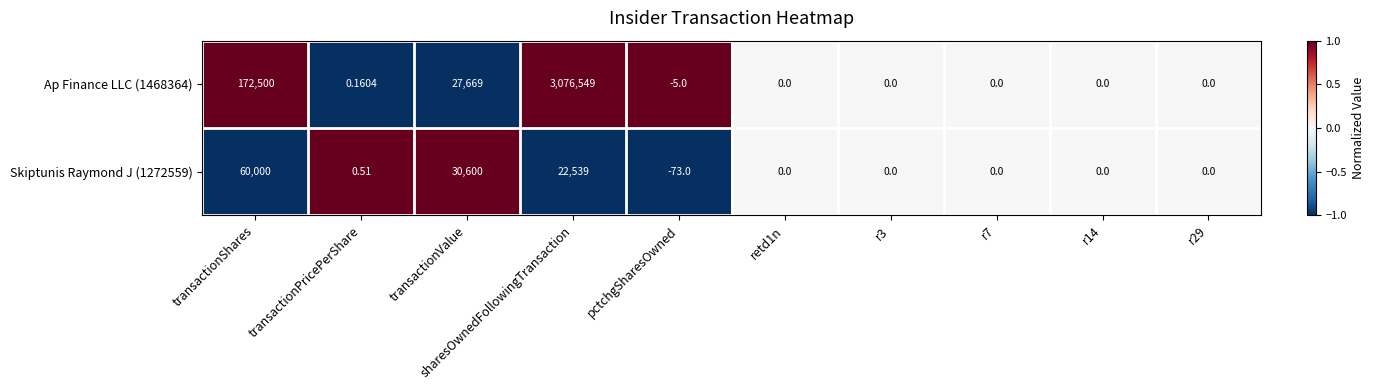

At which category does the chart reach its minimum across all series?

pctchgSharesOwned